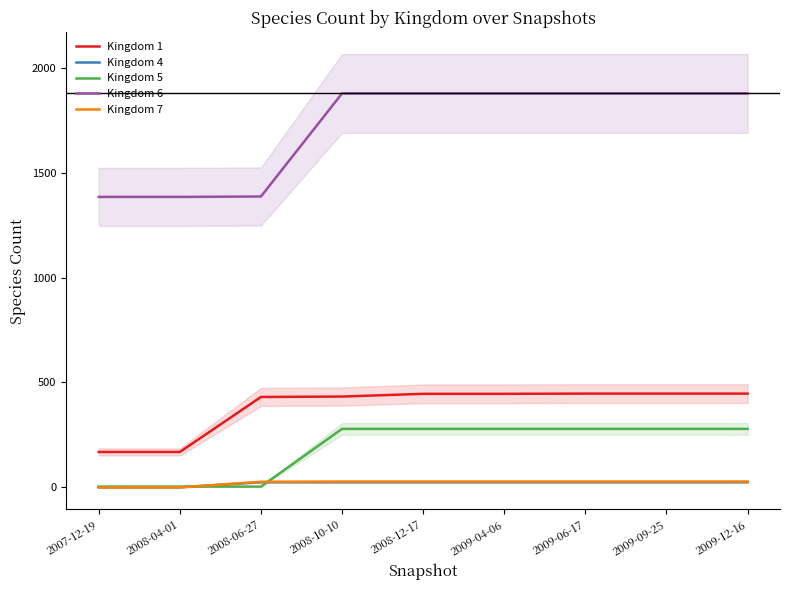

How many data points in Kingdom 7 are less than 28?

3